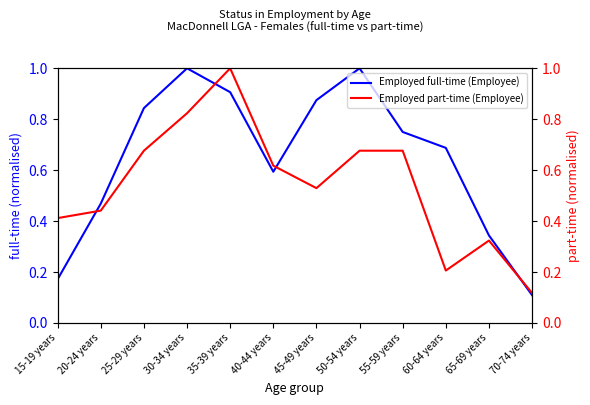

How many interior local valleys does the Employed part-time (Employee) series have?

2